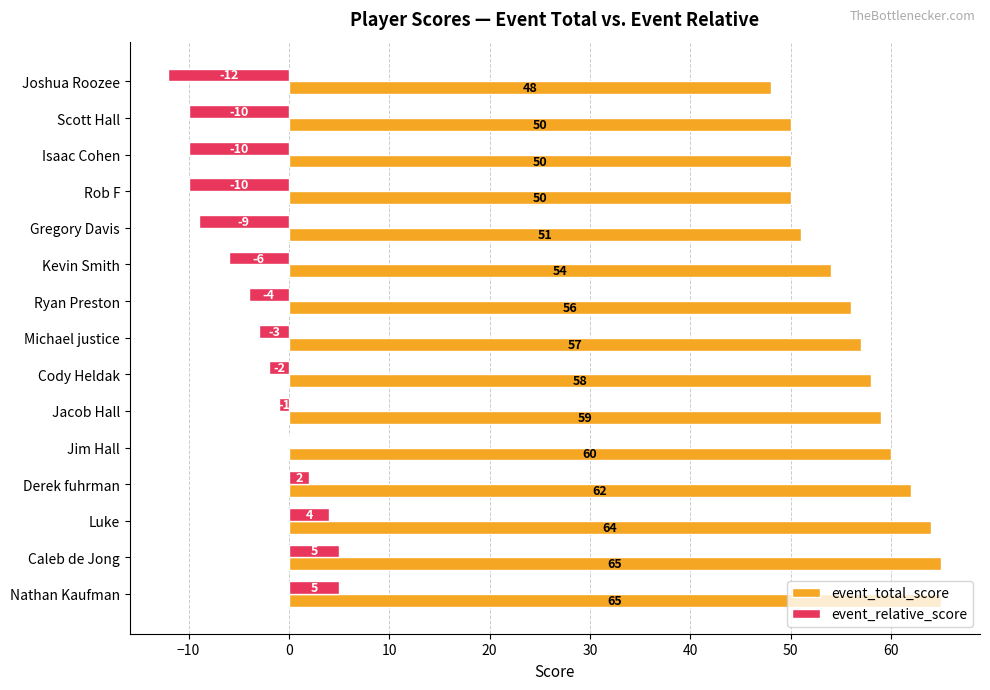

What is the total value across all series at Joshua Roozee?

36